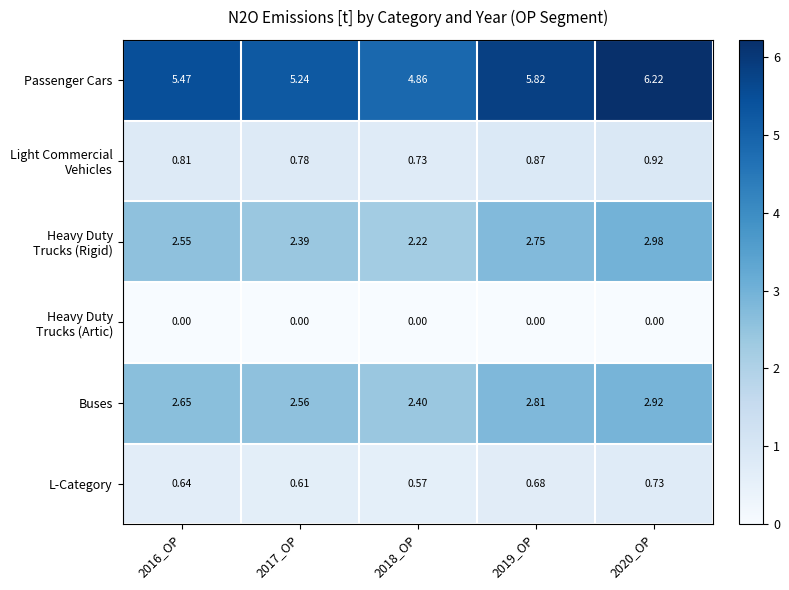

Between 2016_OP and 2020_OP, which series saw the biggest shift?

Passenger Cars